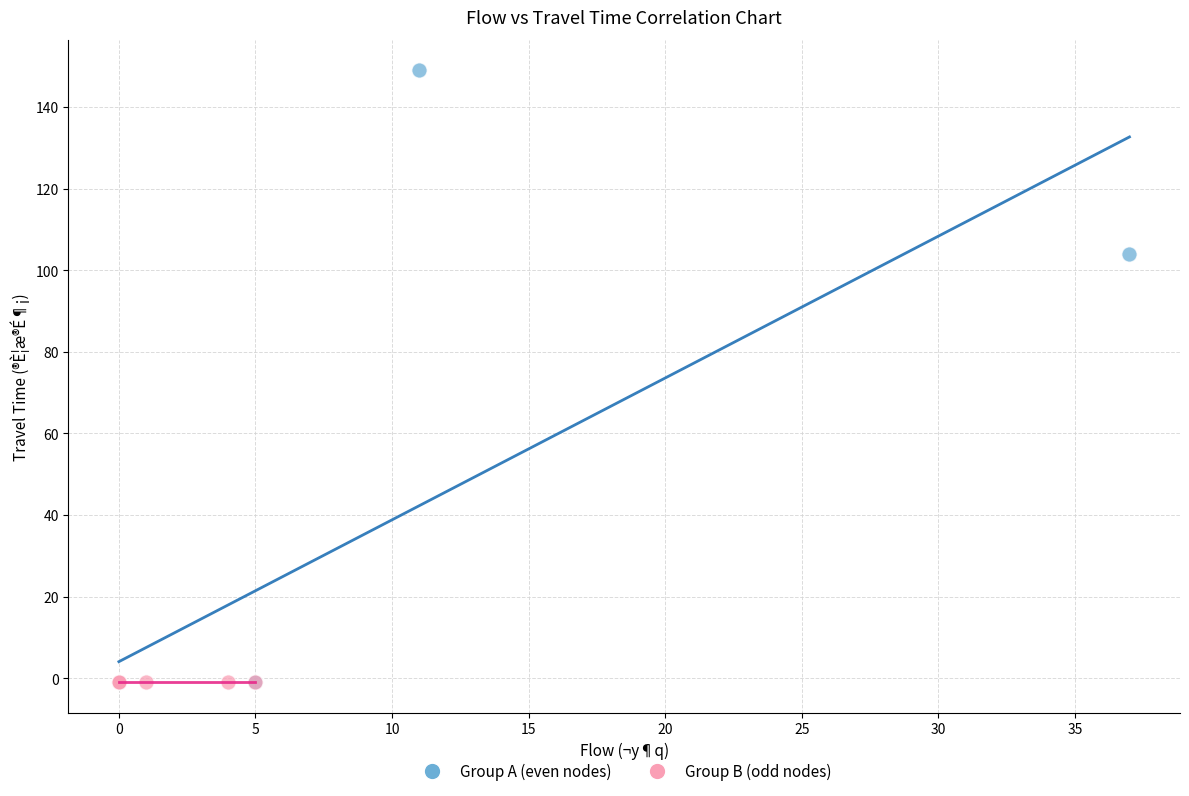

What are all the series names shown in the legend?

Group A (even nodes), Group B (odd nodes)